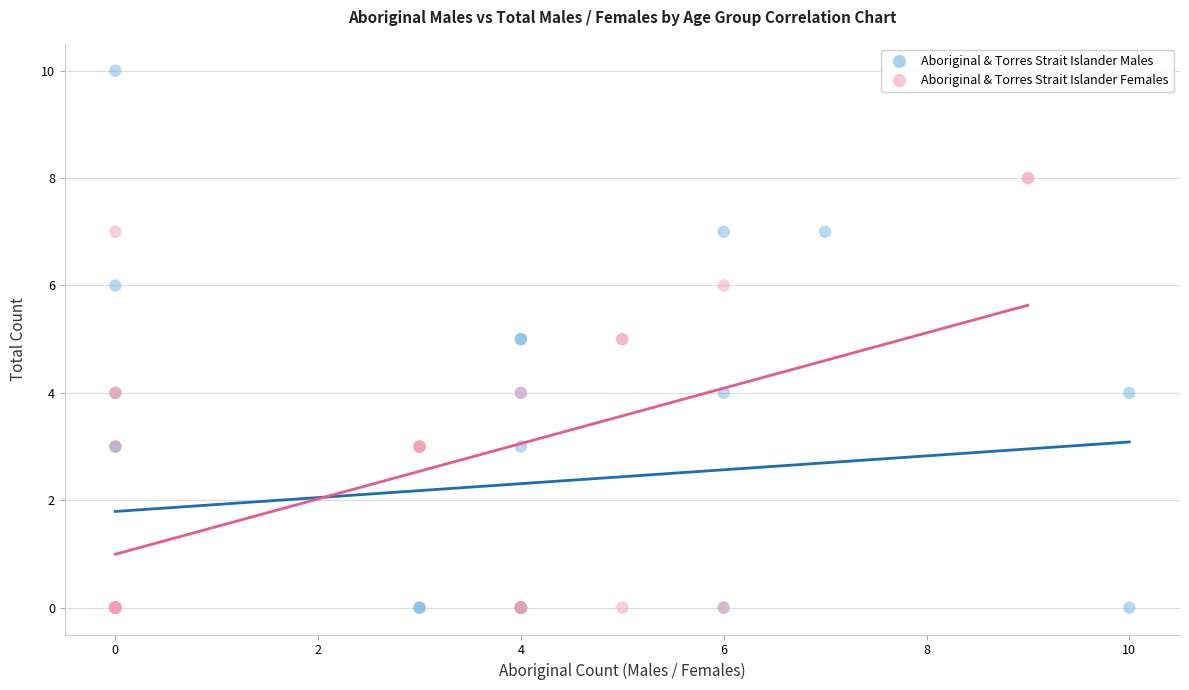

Which series contains the highest Y value?

Aboriginal & Torres Strait Islander Males